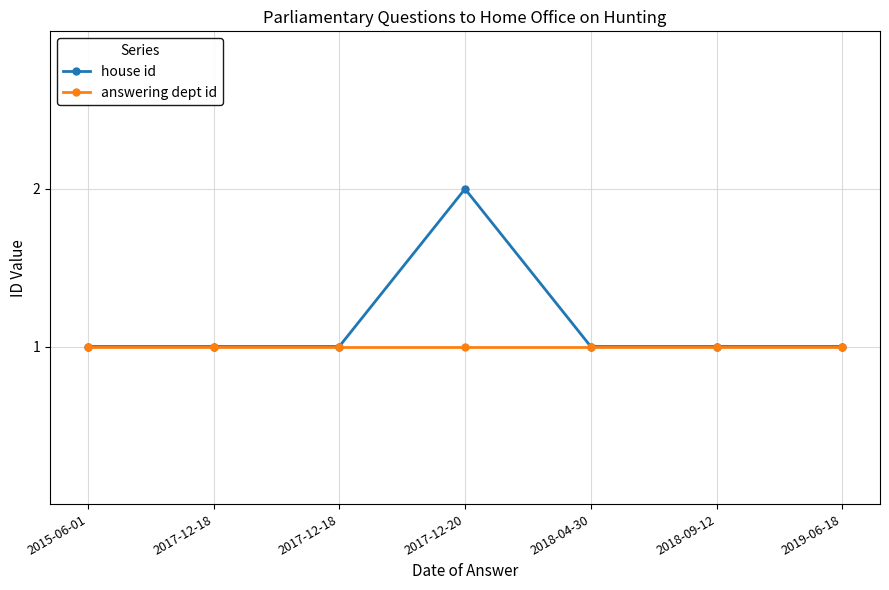

At which label is house id closest to 1?

2015-06-01